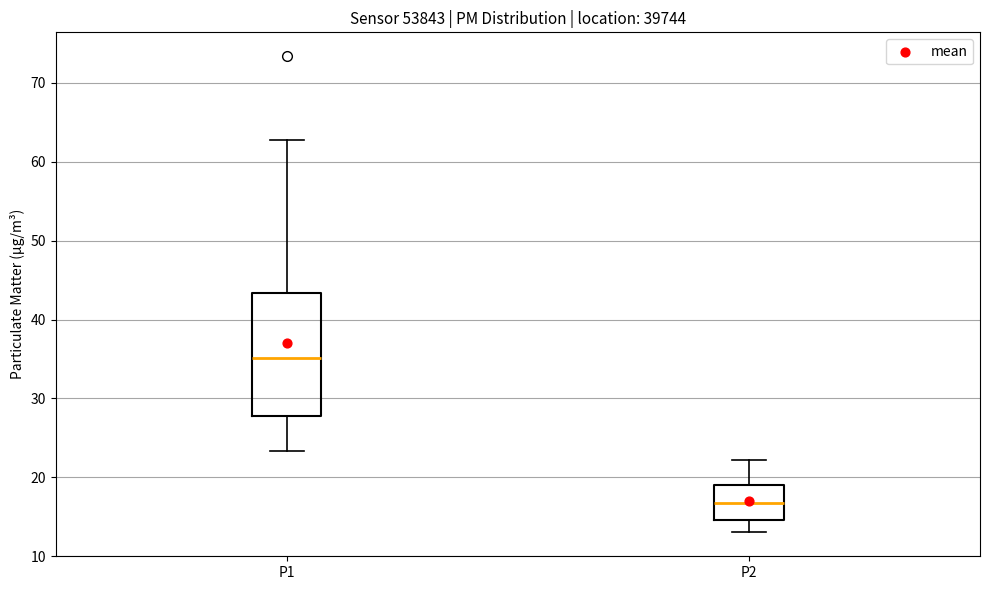

Reading left to right, transcribe this box plot: for each box, give where its median line is, the range the box spans, and where its two whiskers end, as read against the y-axis. The values are not printed on the chart, so give them approximately, as read against the axis.

P1: median 35, box 28 to 43, whiskers 23 to 63
P2: median 17, box 15 to 19, whiskers 13 to 22